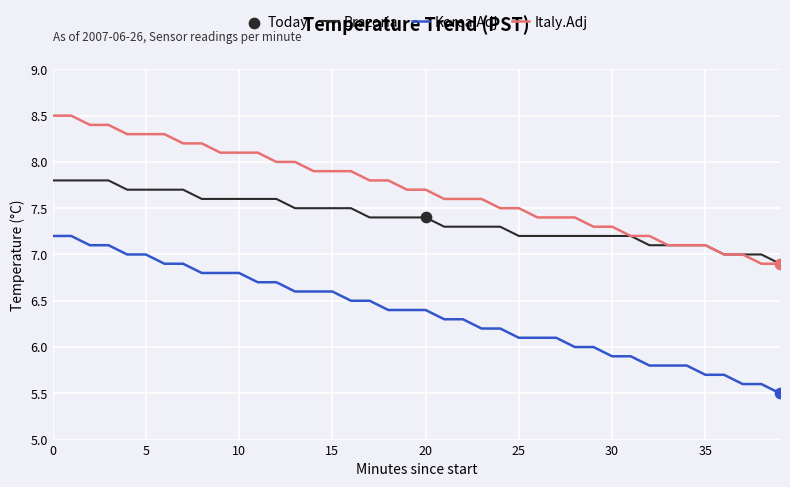

Which series has the largest range (max minus min)?

Korea.Adj